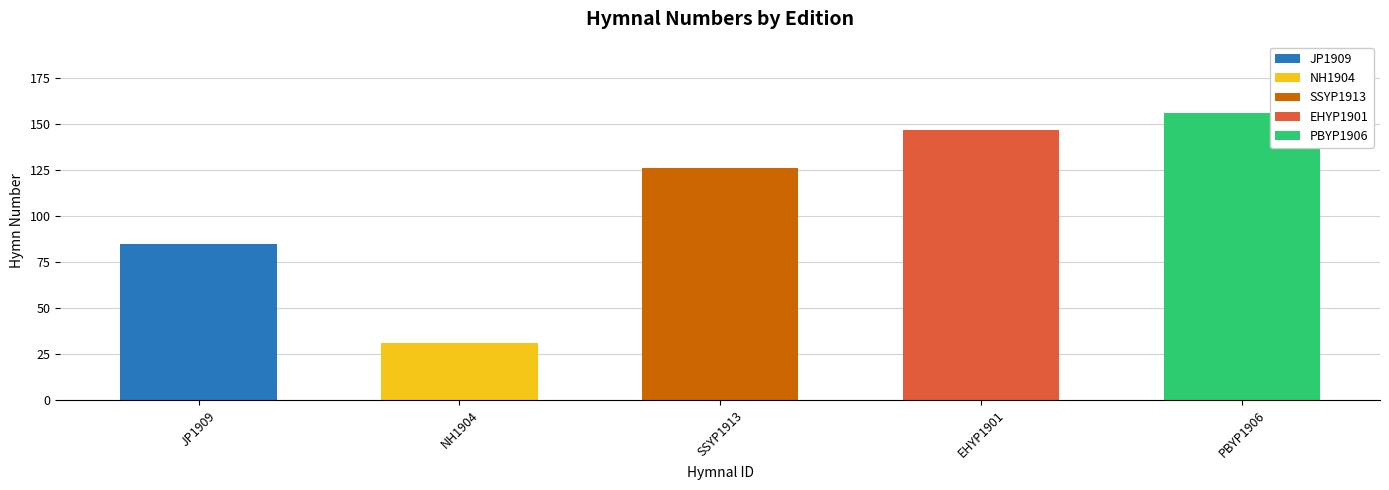

What value does the data have at EHYP1901?

147